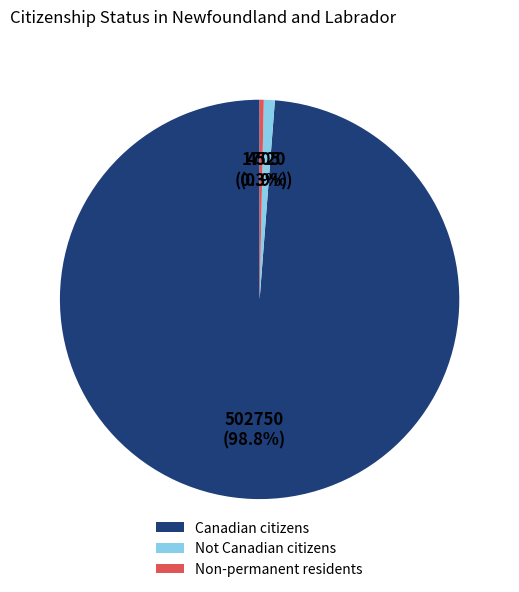

Combined, do Non-permanent residents and Canadian citizens account for over 50%?

Yes